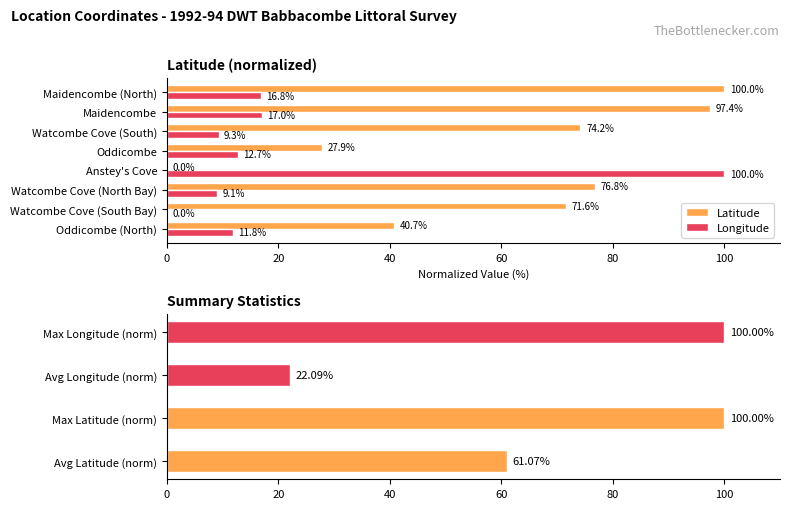

At which label is Longitude closest to 50?

Maidencombe